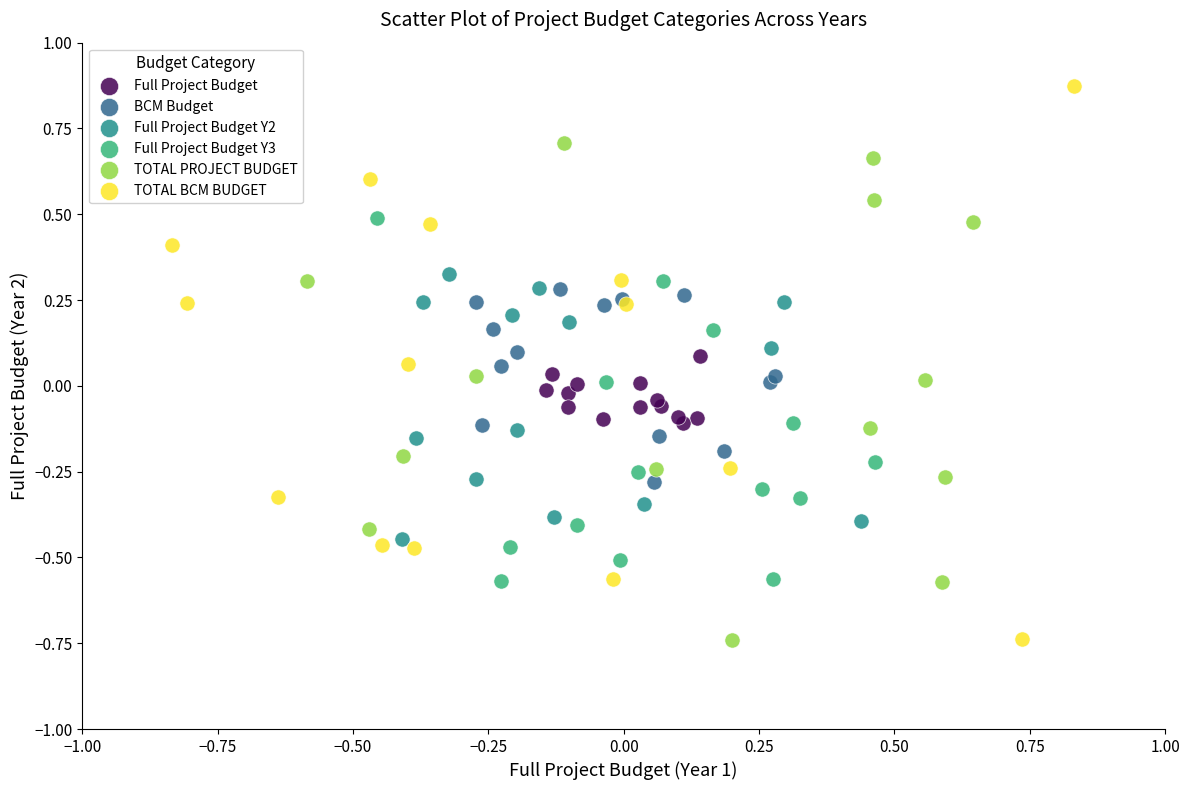

Which series reaches the maximum Y coordinate?

TOTAL BCM BUDGET